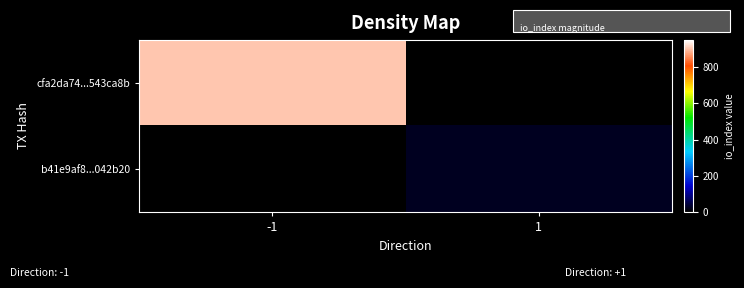

Between -1 and 1, which series saw the biggest shift?

cfa2da74...543ca8b